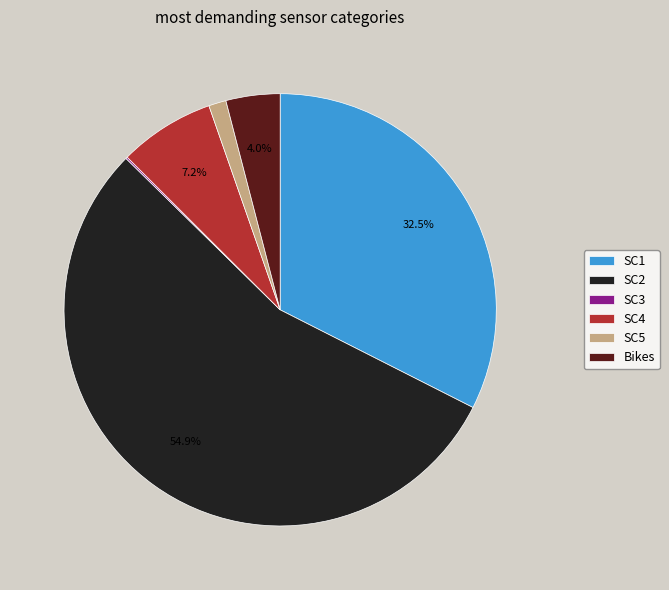

What is the majority slice?

SC2